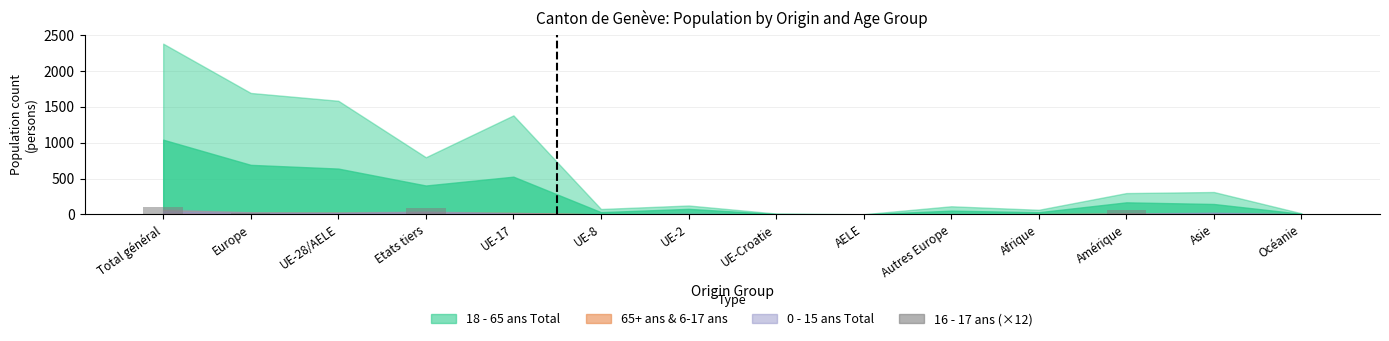

What is the sum of all values?

312